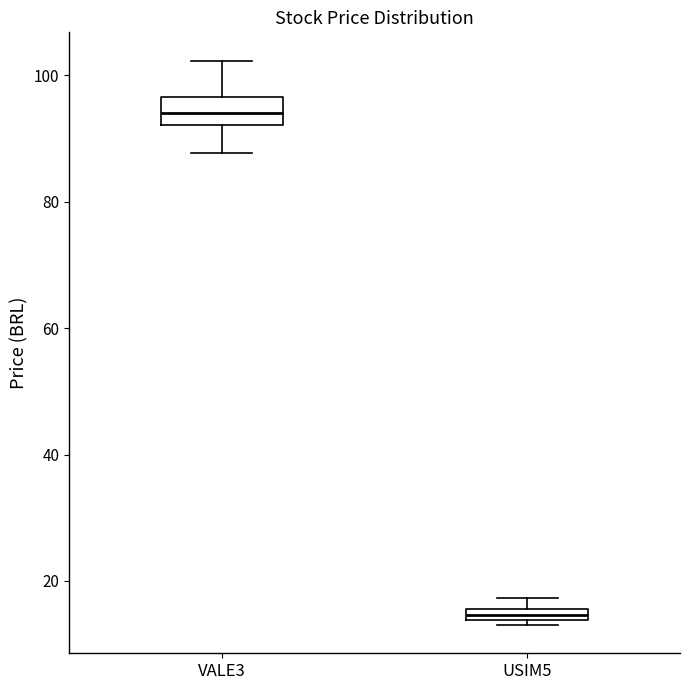

Which box is the tallest, from its lower edge to its upper edge?

VALE3